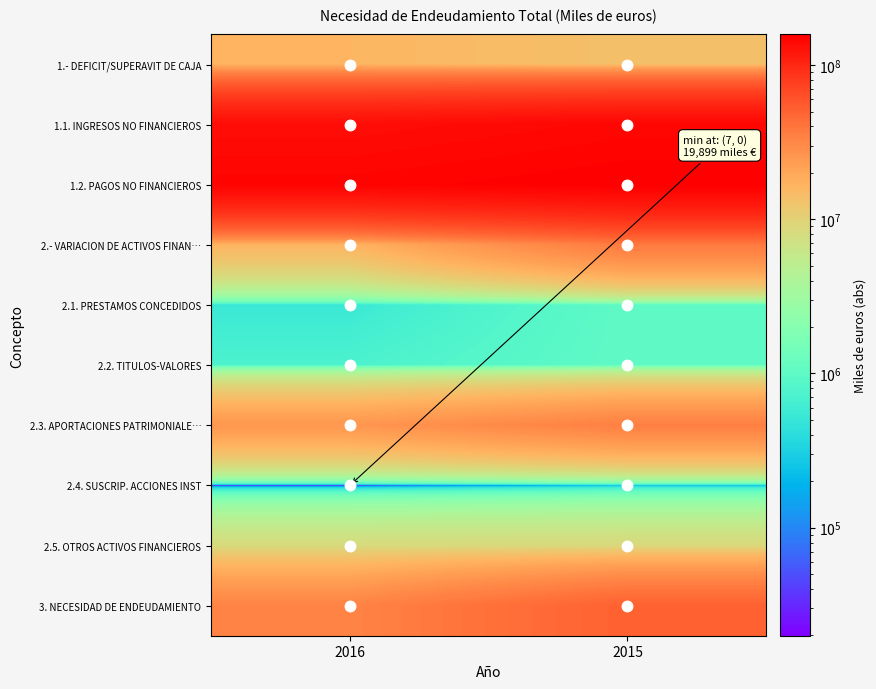

Which label corresponds to the smallest value in the chart?

2016